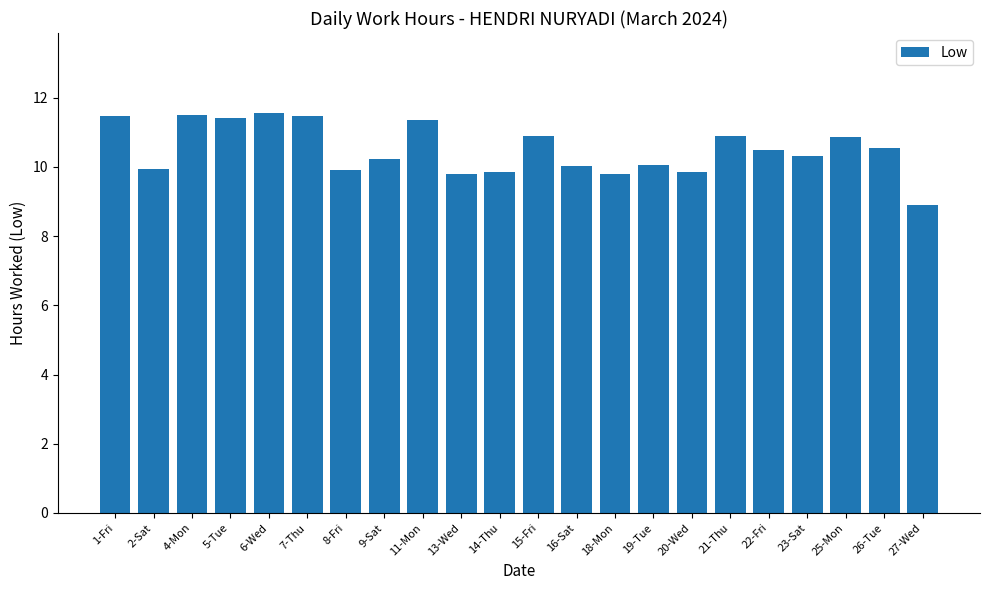

At which label does the data first exceed 10?

1-Fri